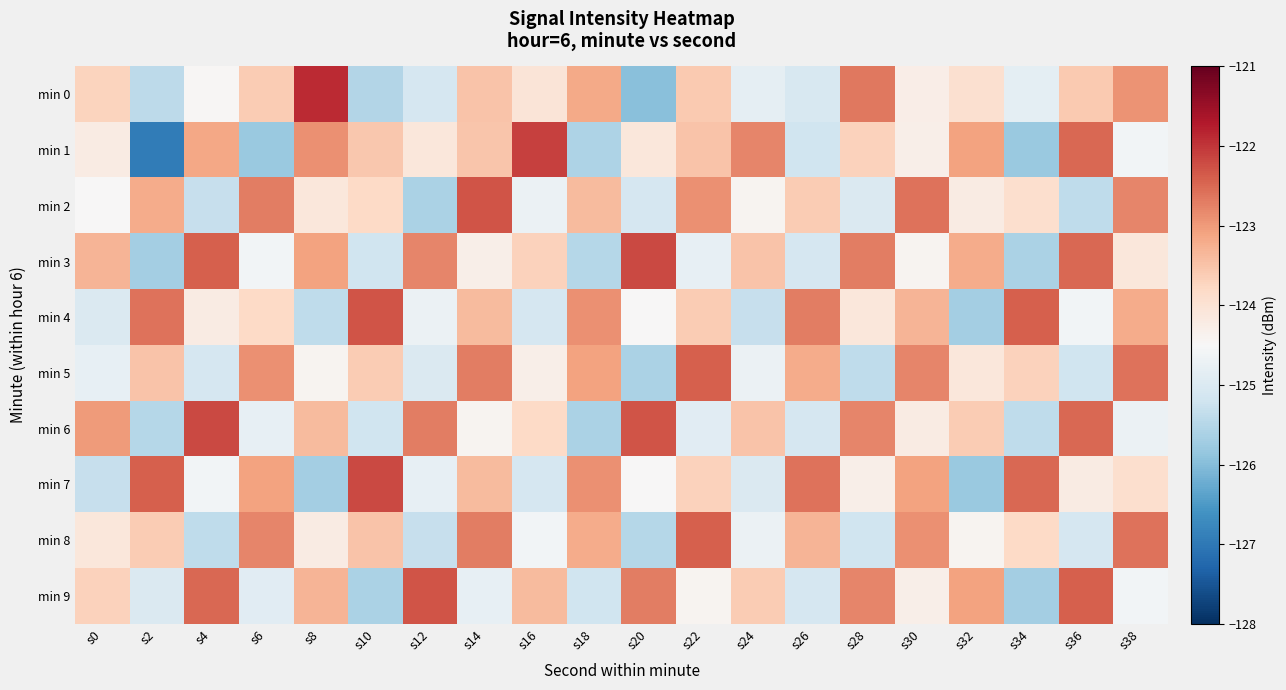

At which category is the sum across all series the highest?

s14